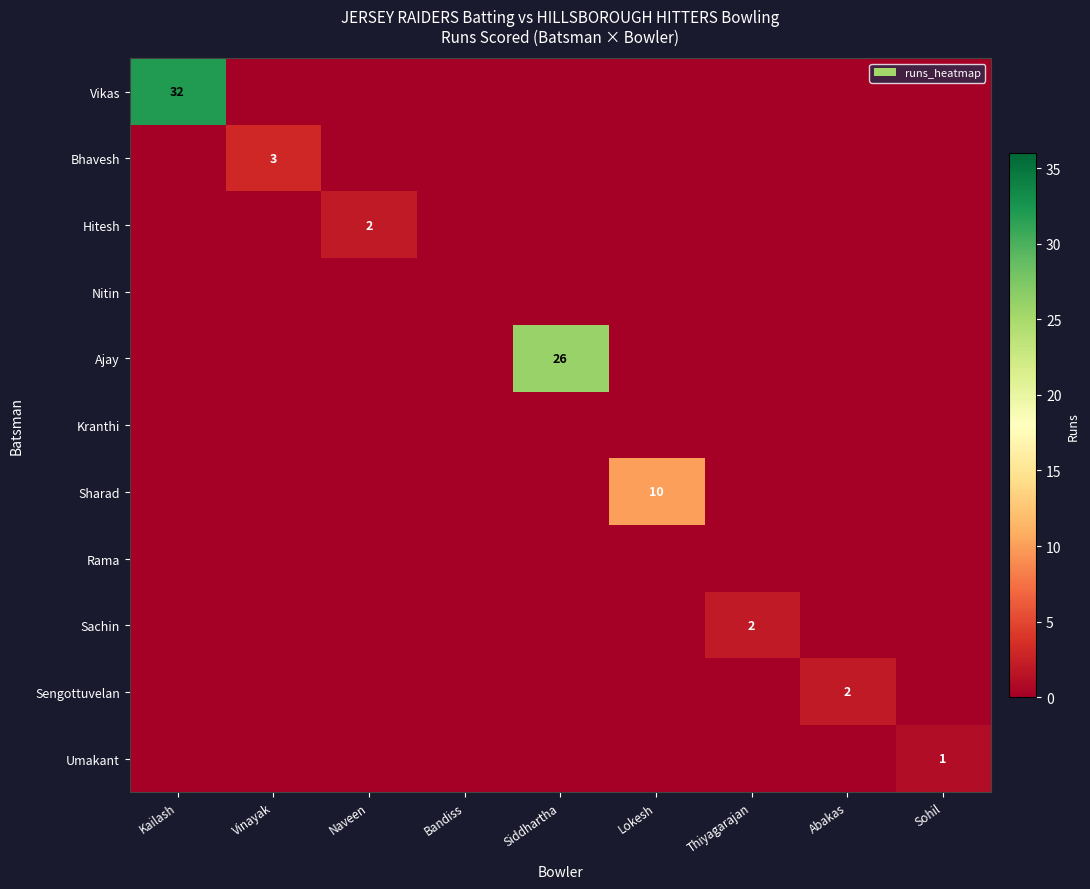

Is it true that Bhavesh equals 3 at Vinayak?

True